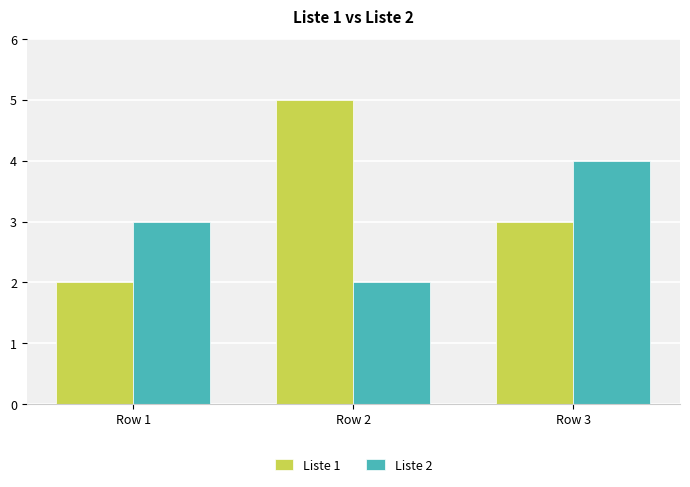

Rank the series at Row 1 from highest to lowest value.

Liste 2, Liste 1